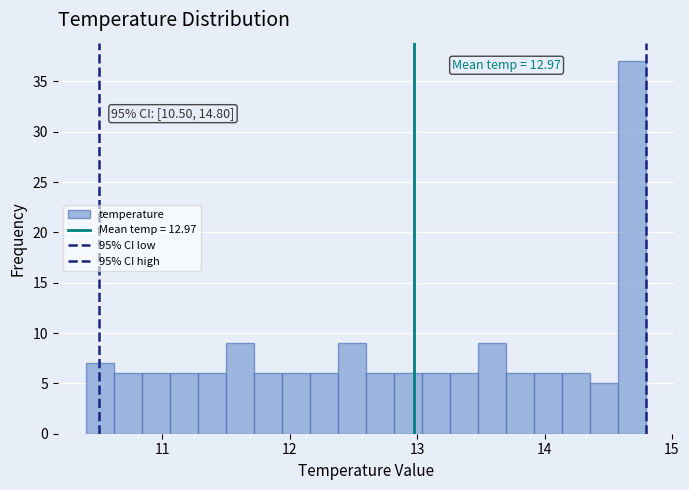

Read against the x-axis, roughly where is the centre of the tallest bar?

14.7